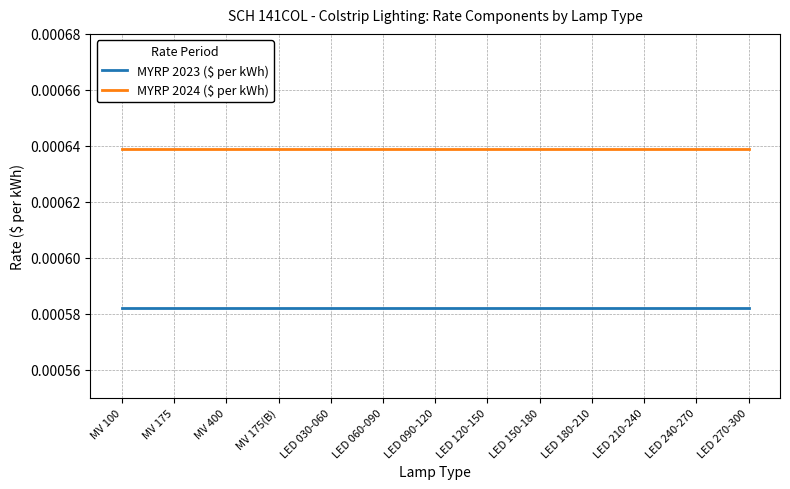

Which series has the largest total across all categories?

MYRP 2024 ($ per kWh)